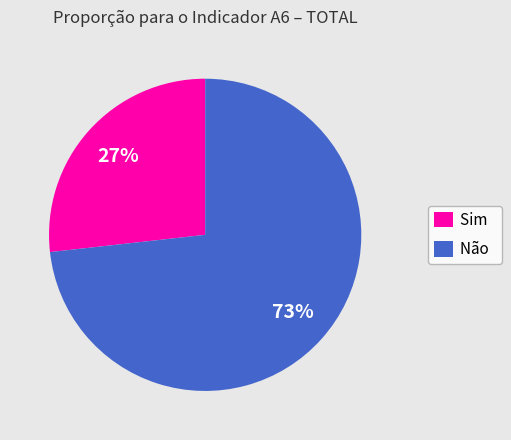

What percentage is the Sim slice, to the nearest percent?

27%